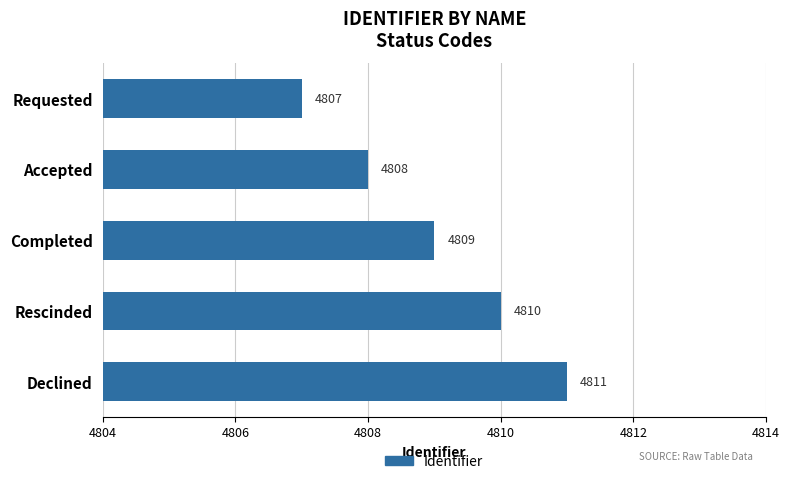

How many bars are there in total?

5